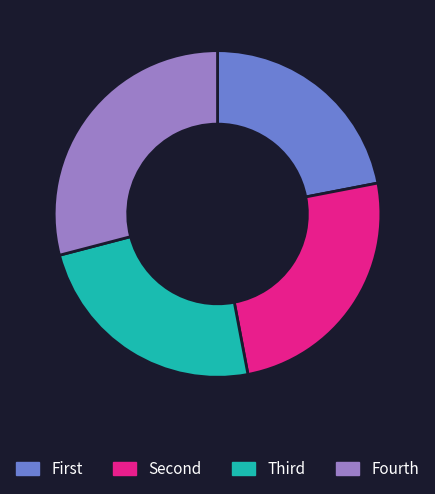

Which category has the biggest portion of the pie?

Fourth